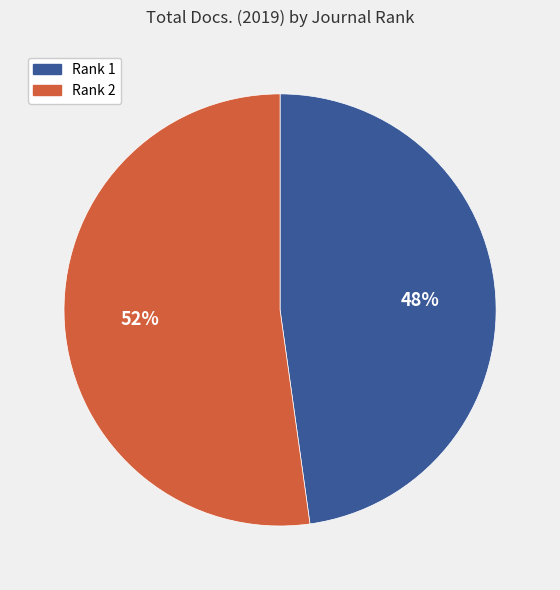

Which has a higher value, Rank 2 or Rank 1?

Rank 2